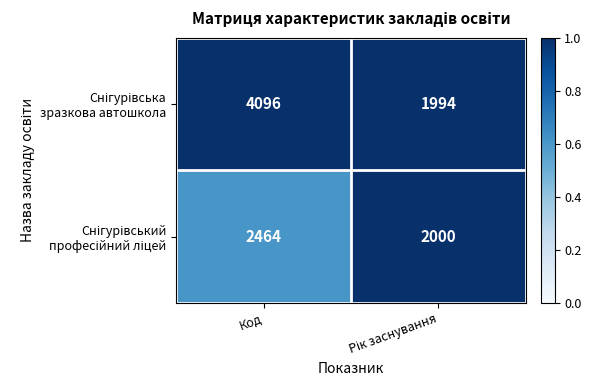

What is the total value across all series at Код?

6560